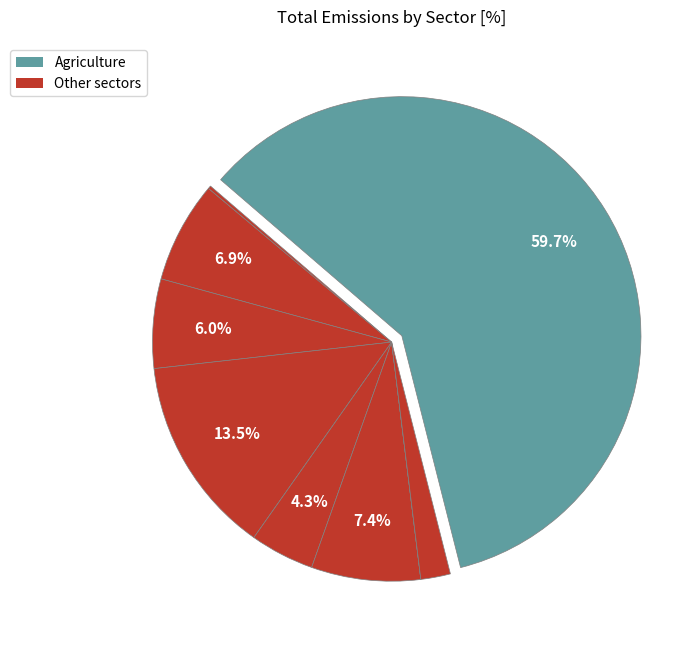

To the nearest percent, what is the difference between the largest and smallest slice percentages?

60%